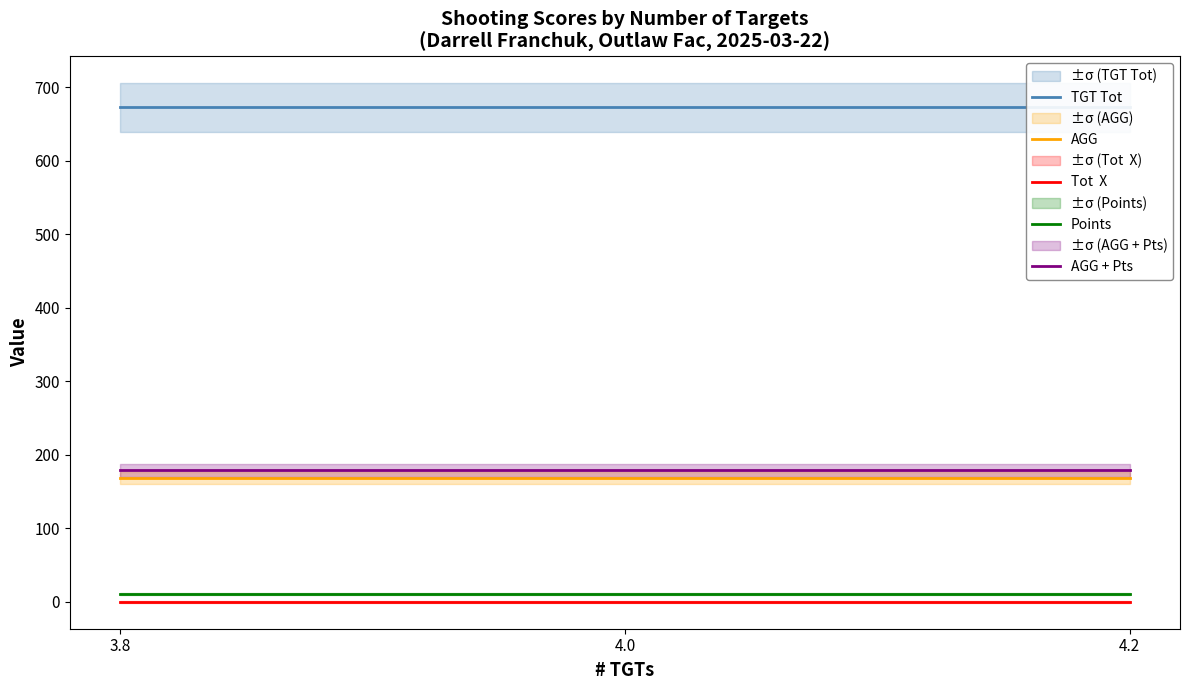

List the labels in order of AGG + Pts value, smallest first.

3.8, 4.0, 4.2